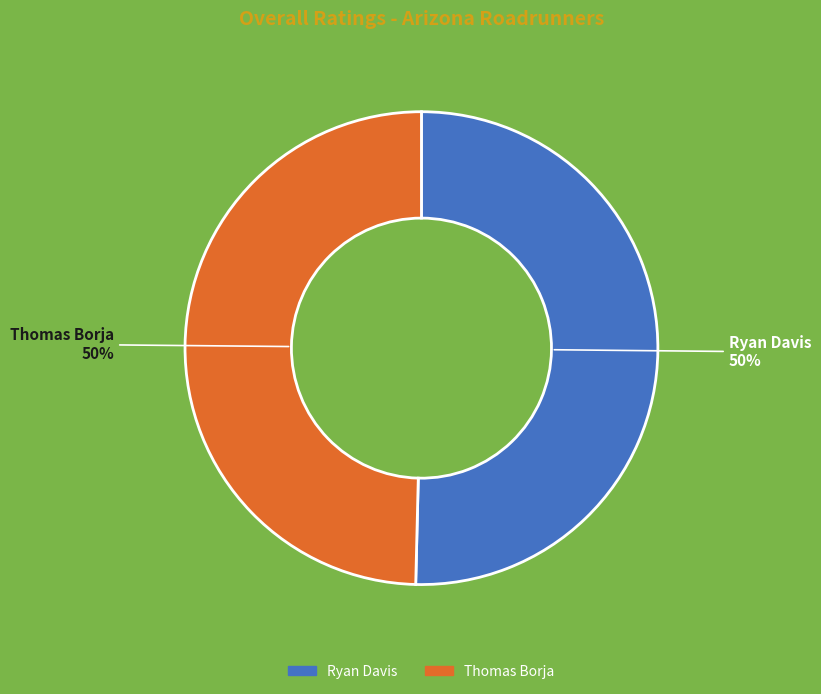

What percentage is the Ryan Davis slice, to the nearest percent?

50%